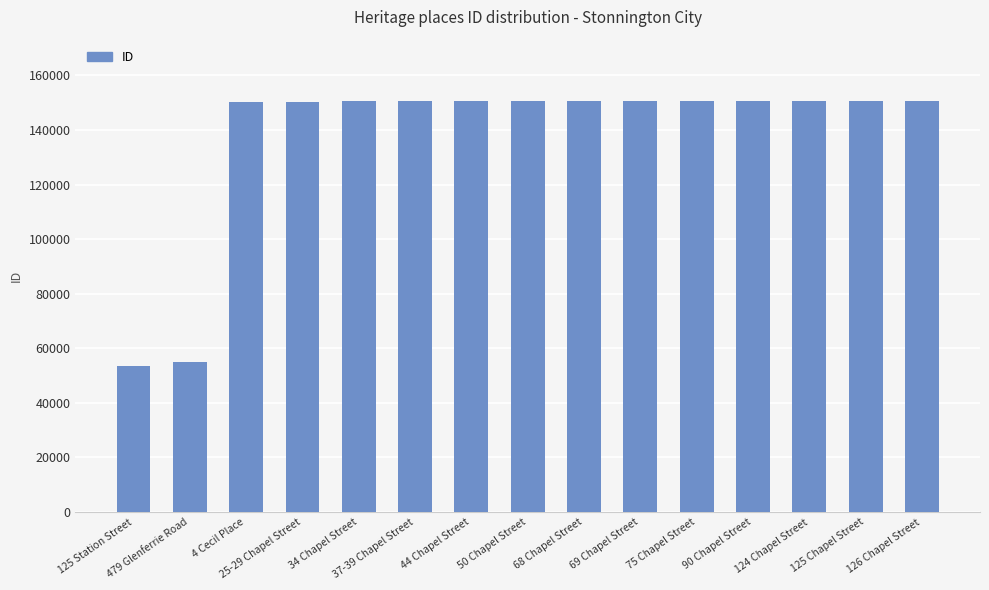

What is the value of the 2nd bar from the left?

54837